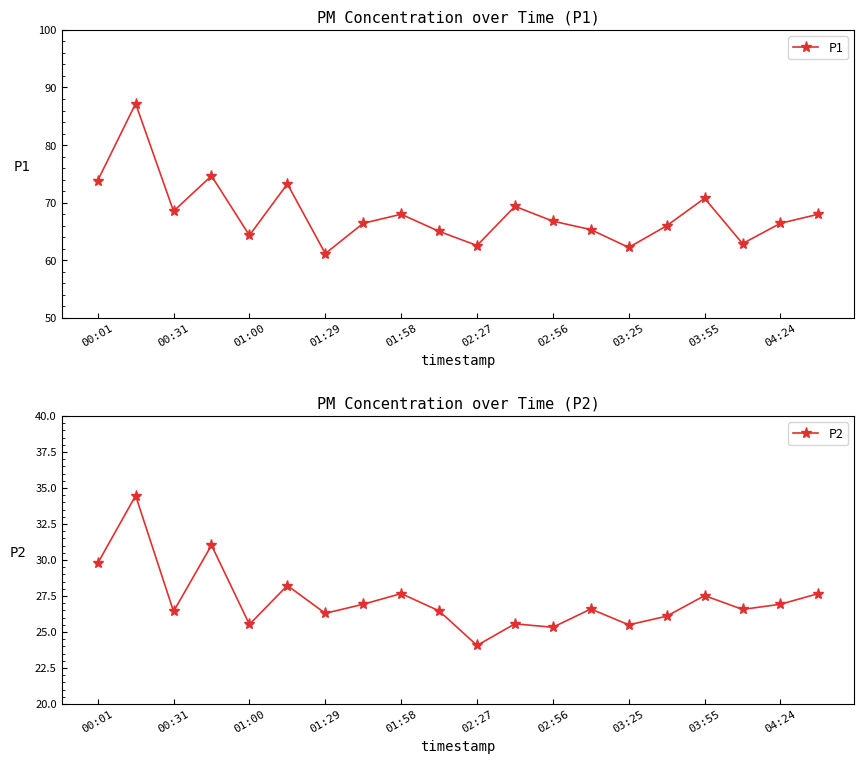

What is the highest value of the P1 series?

87.2